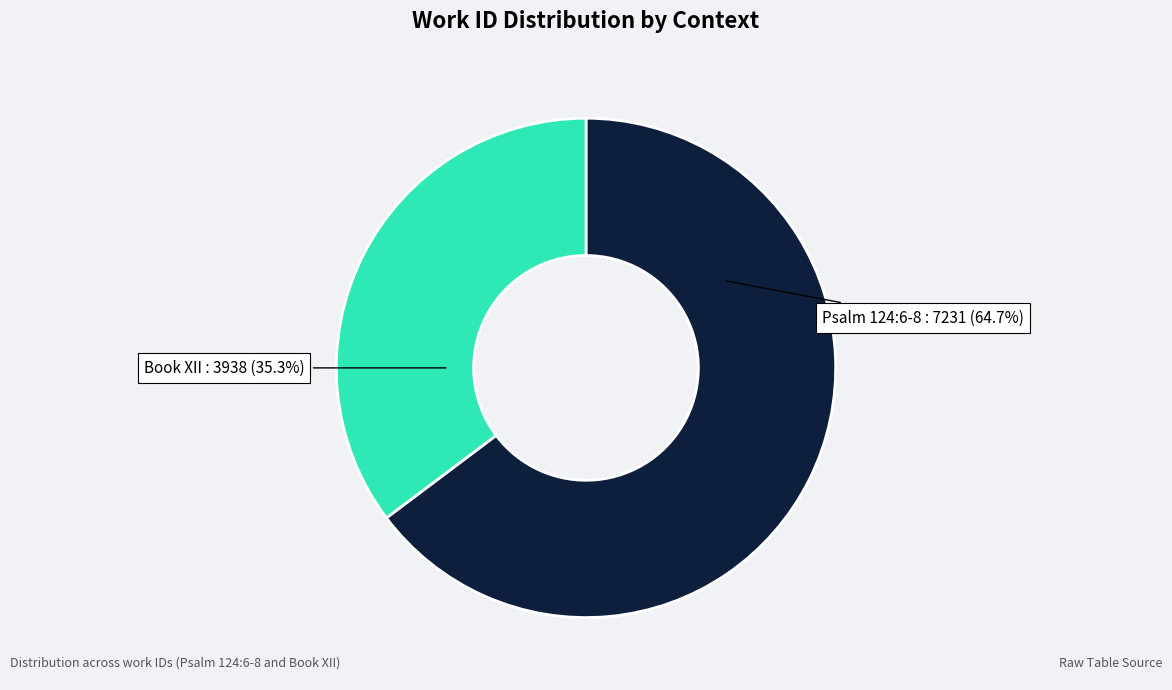

Approximately how many times larger is the value at Psalm 124:6-8 compared to Book XII?

1.8